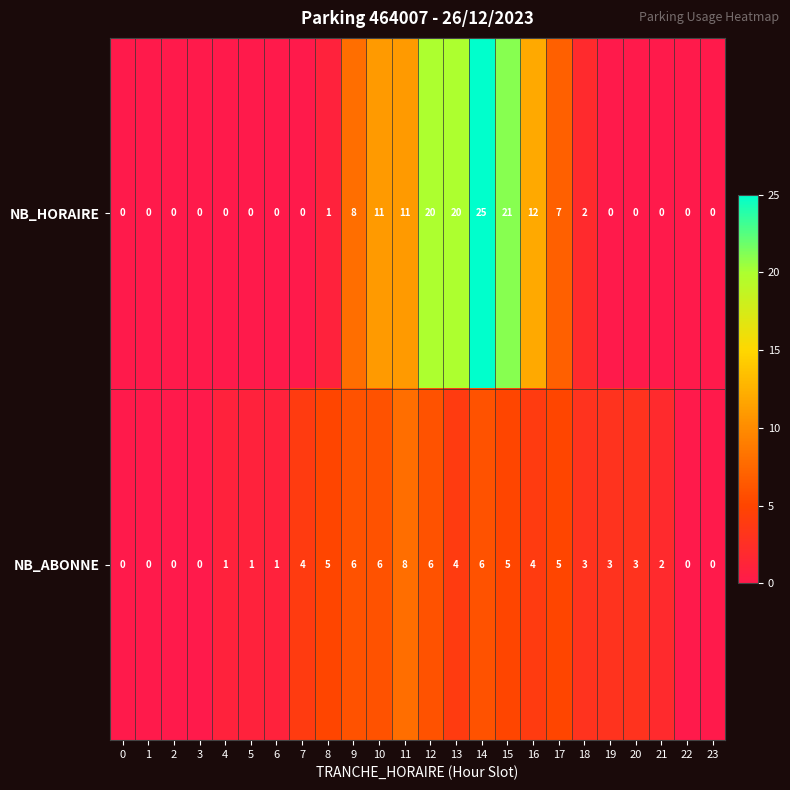

What is the difference between the maximum and minimum values in the NB_HORAIRE series?

25